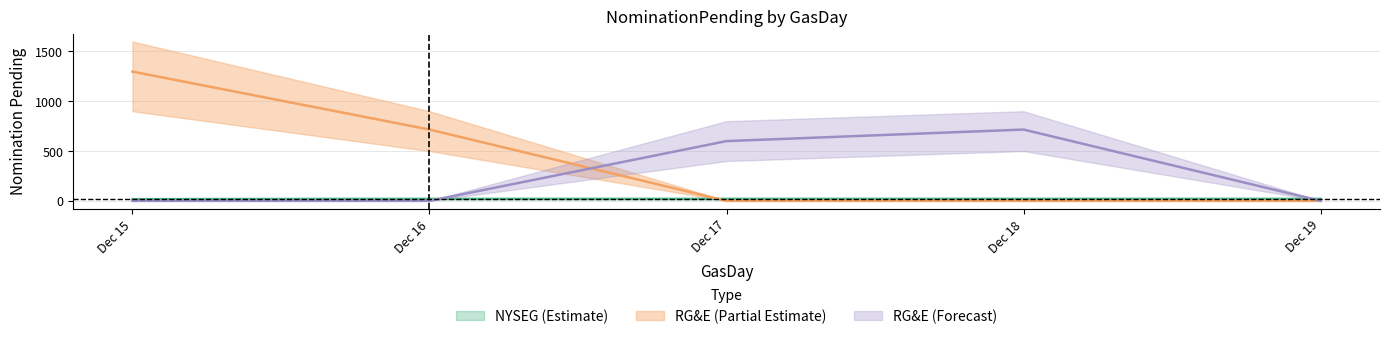

Between which two adjacent categories do NYSEG and RGE_forecast first intersect?

Dec 16 and Dec 17